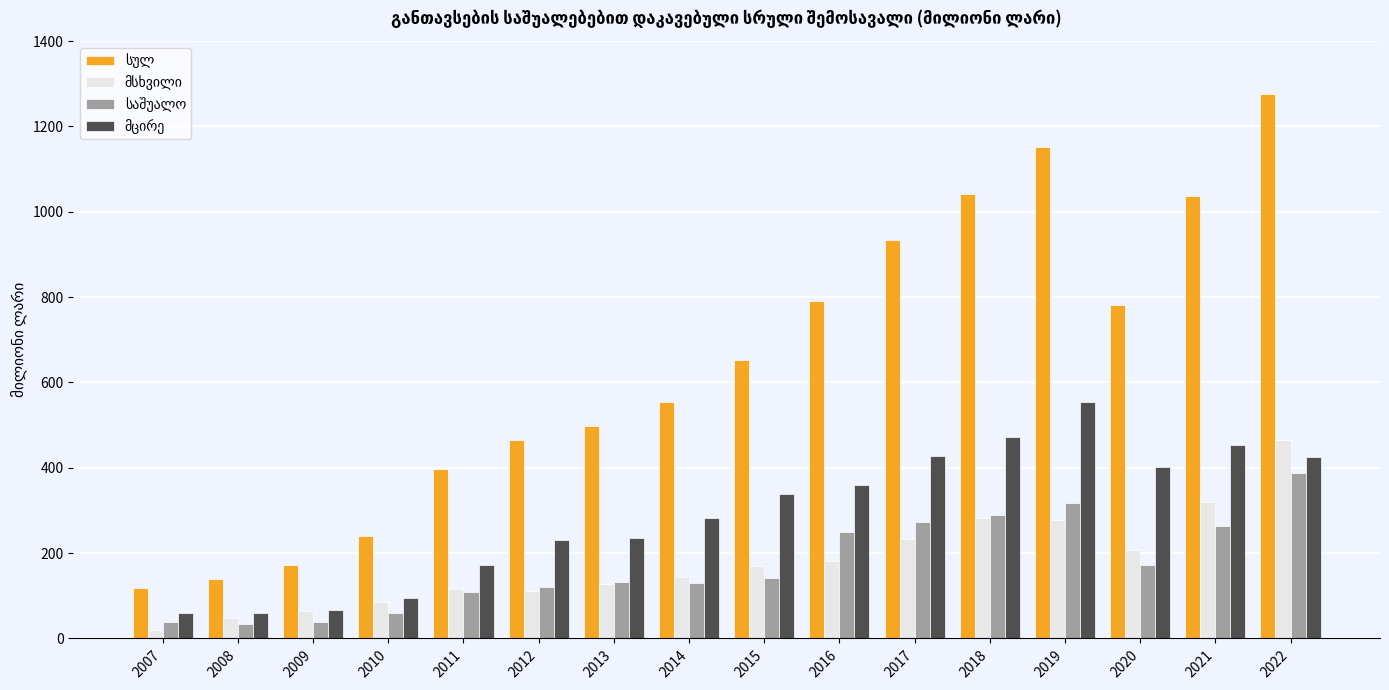

At how many categories does at least one series exceed 993?

4